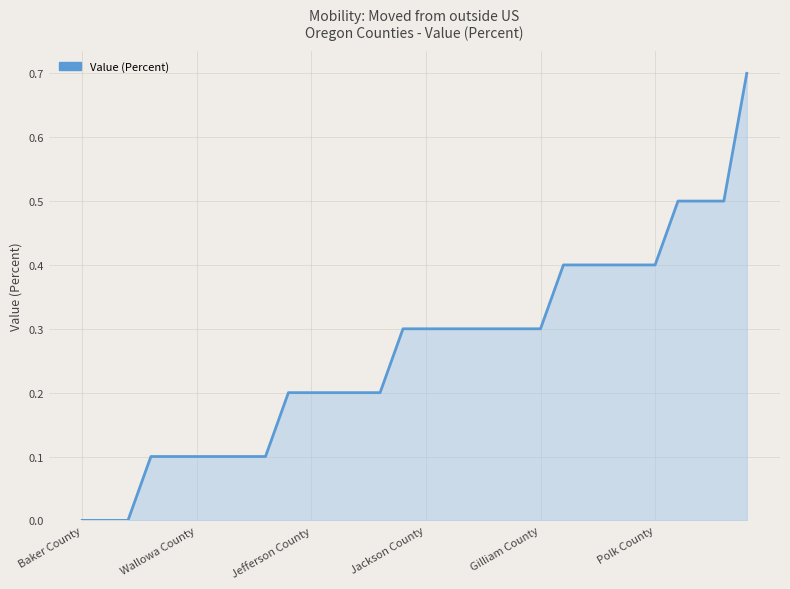

What is the greatest value displayed?

0.7